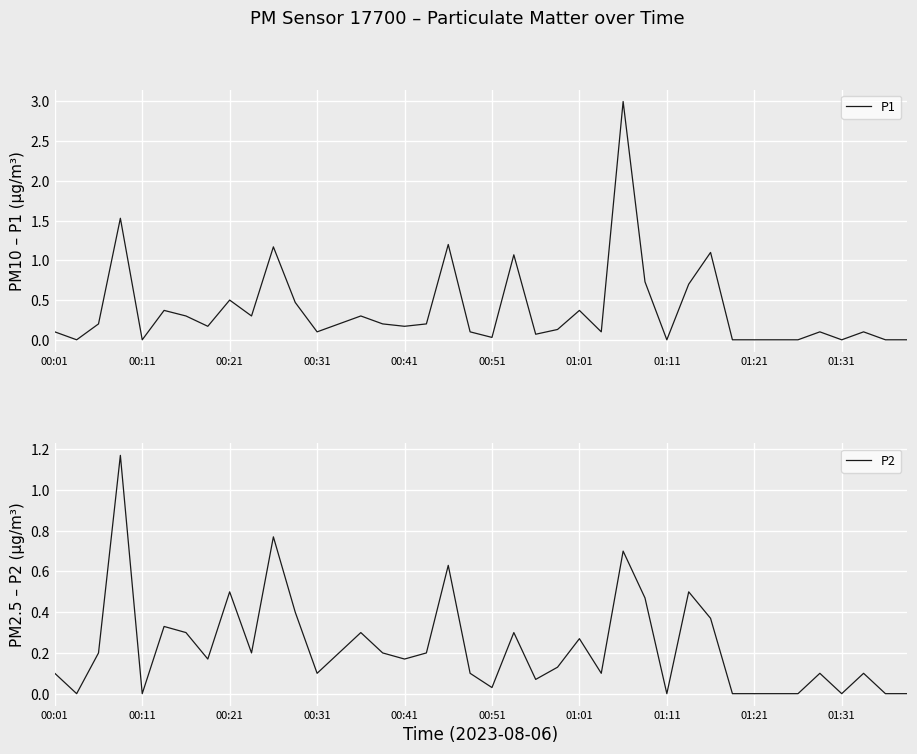

What position from the left is 10?

11